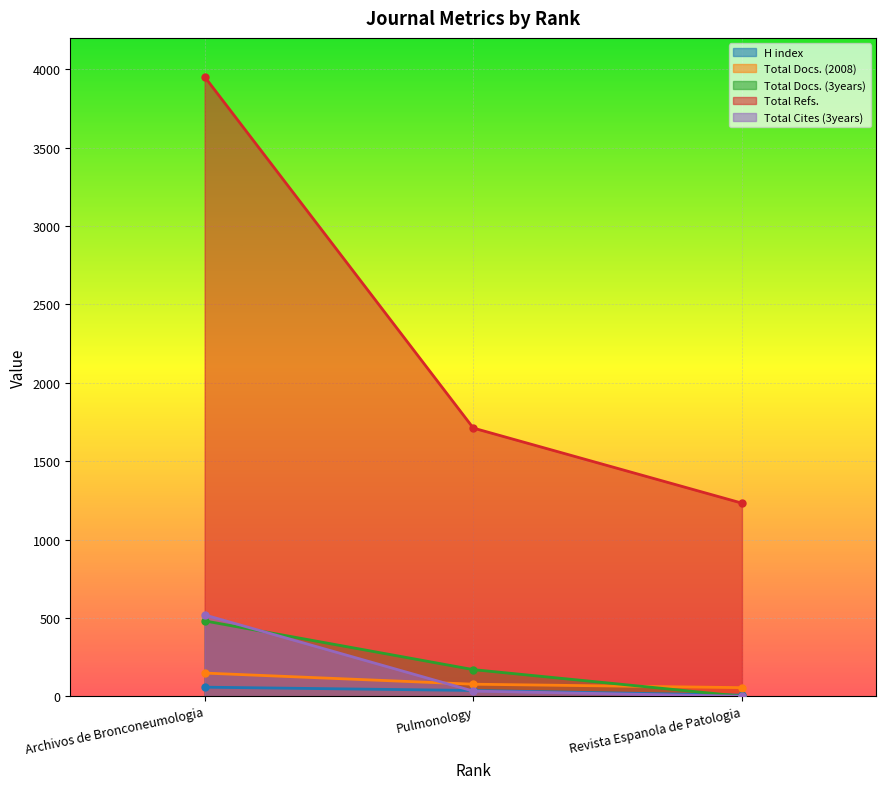

What are all the series names shown in the legend?

H index, Total Docs. (2008), Total Docs. (3years), Total Refs., Total Cites (3years)